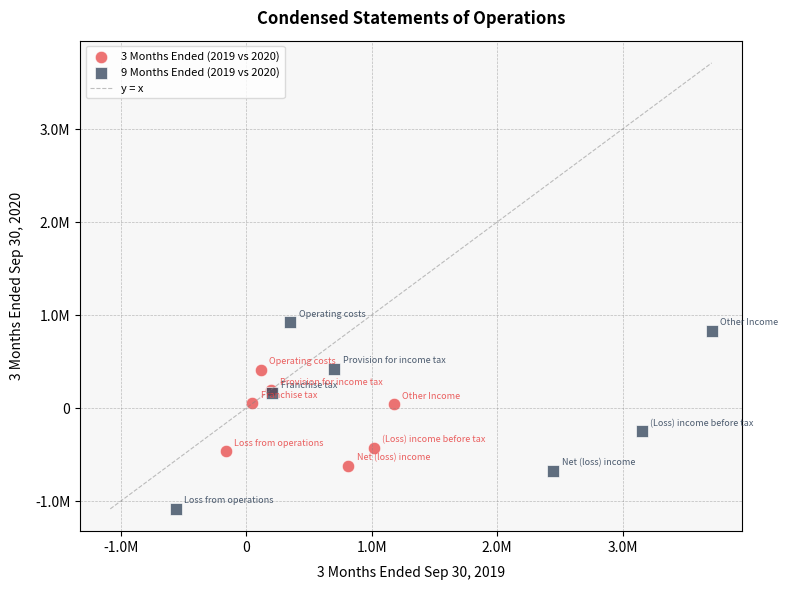

Which series reaches the maximum Y coordinate?

9 Months Ended (2019 vs 2020)